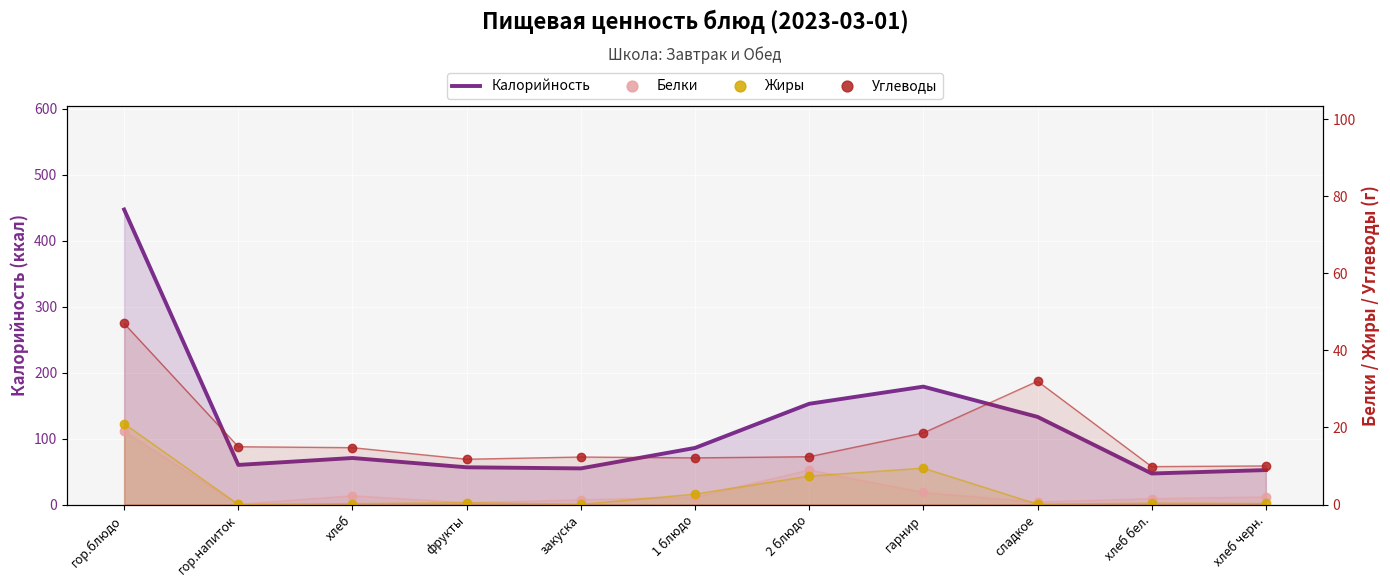

At which category is the sum across all series the highest?

гор.блюдо